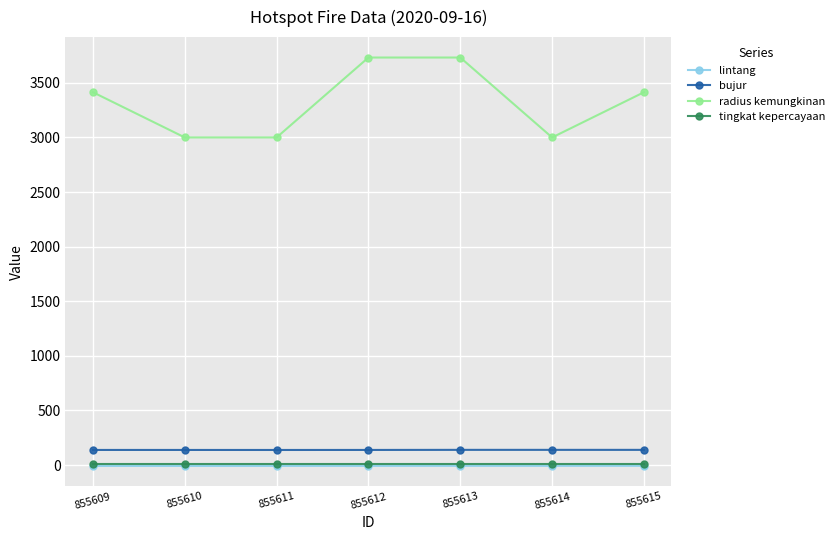

Is the value of lintang at 855611 greater than the value of radius kemungkinan at 855615?

No